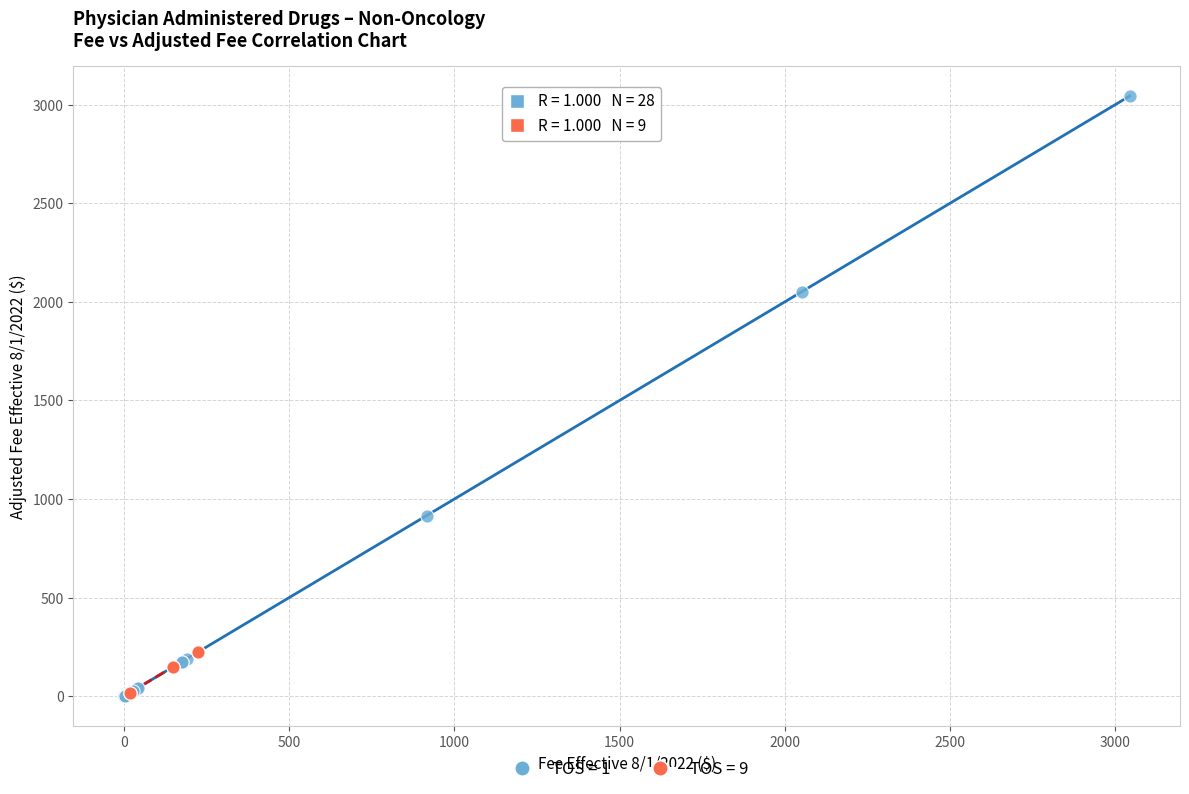

Which series reaches the maximum Y coordinate?

TOS = 1